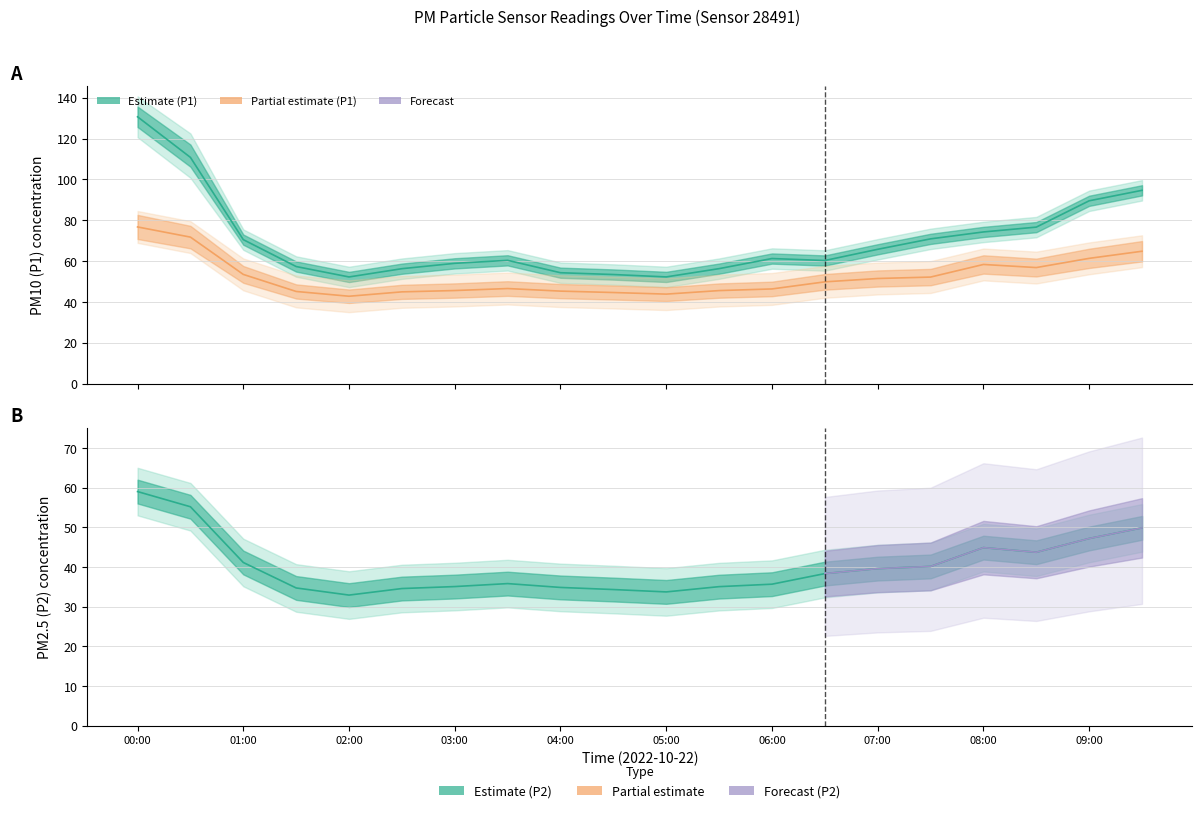

Does the chart have visible grid lines?

Yes